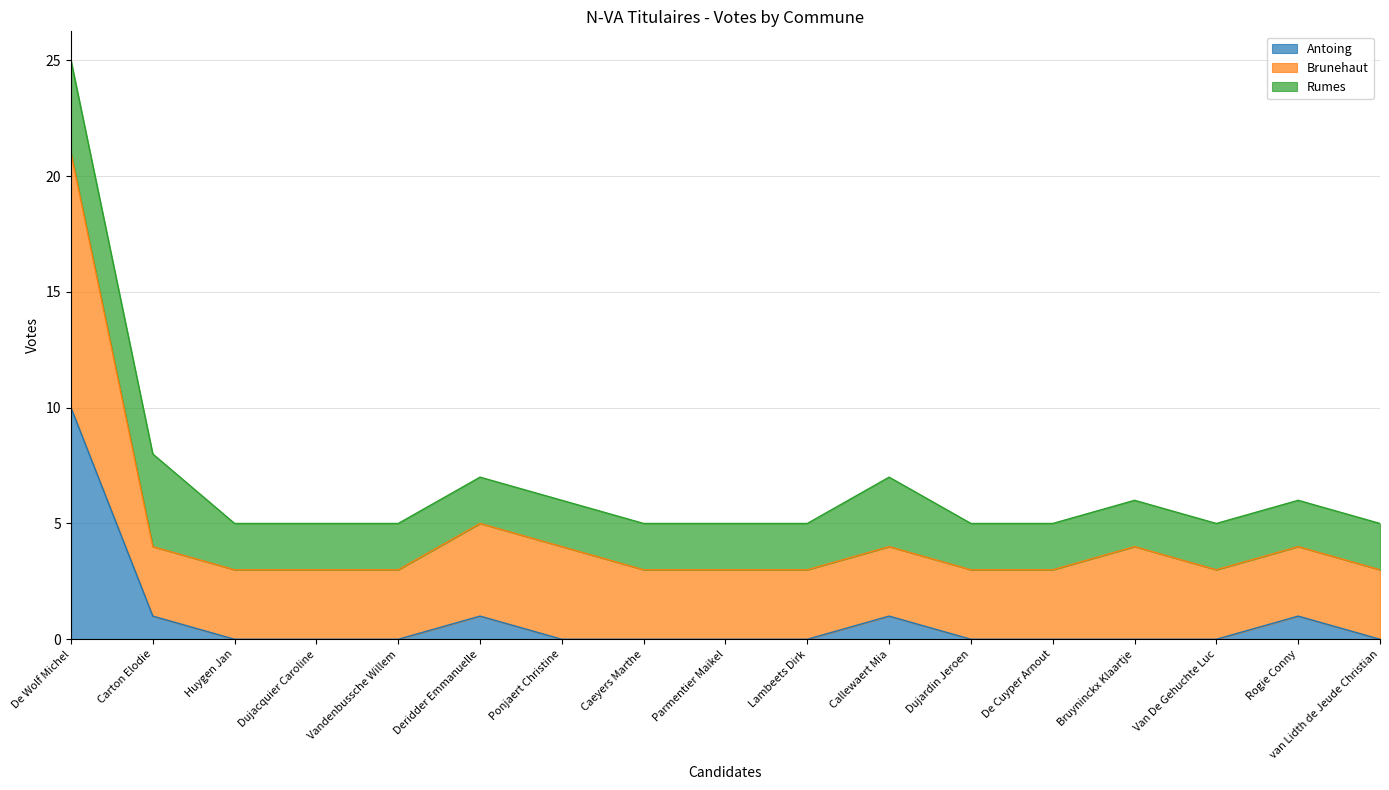

True or false: Antoing has a value of -4 at Dujacquier Caroline.

False